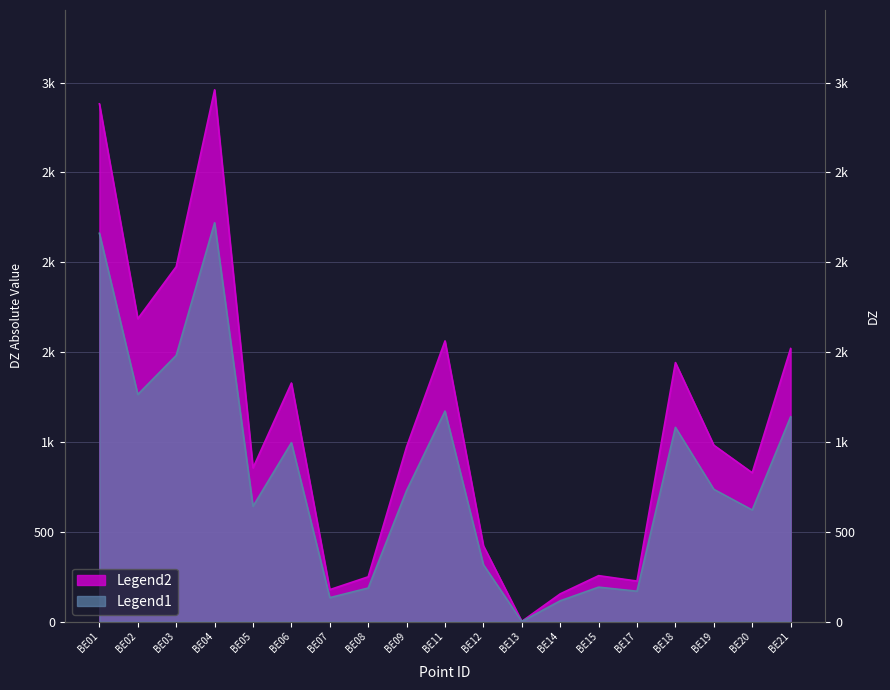

Count the number of data series in this chart.

2